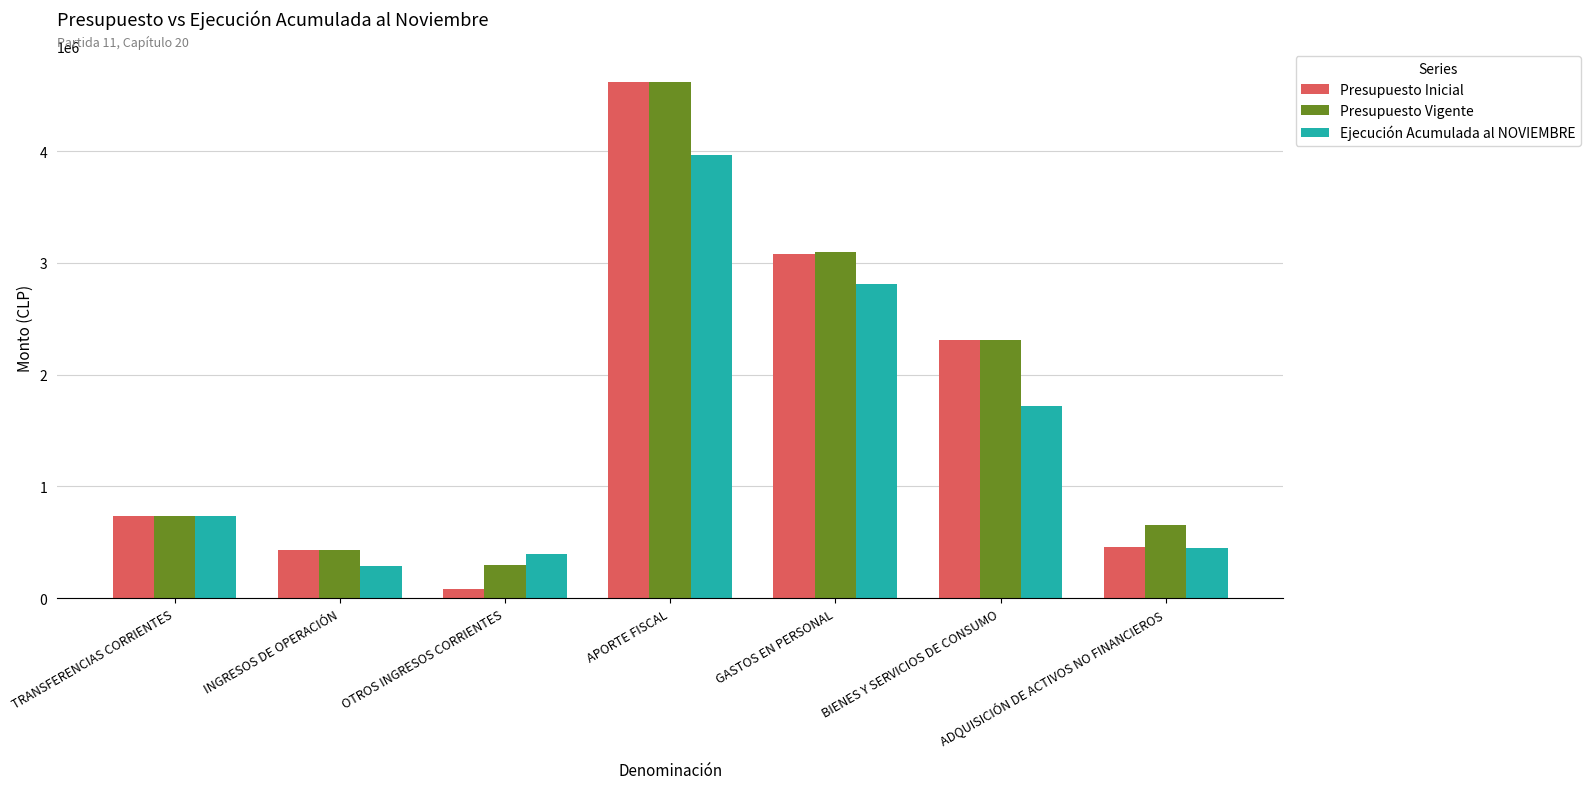

Which series has the widest spread of values?

Presupuesto Inicial